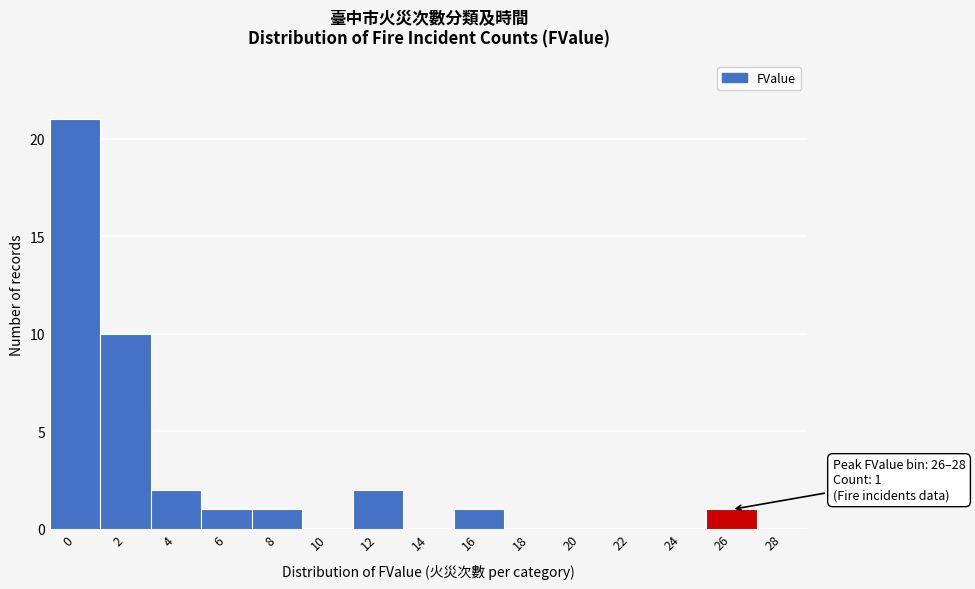

Reading left to right, extract all data points from this chart.

0=21	2=10	4=2	6=1	8=1	10=0	12=2	14=0	16=1	18=0	20=0	22=0	24=0	26=1	28=0